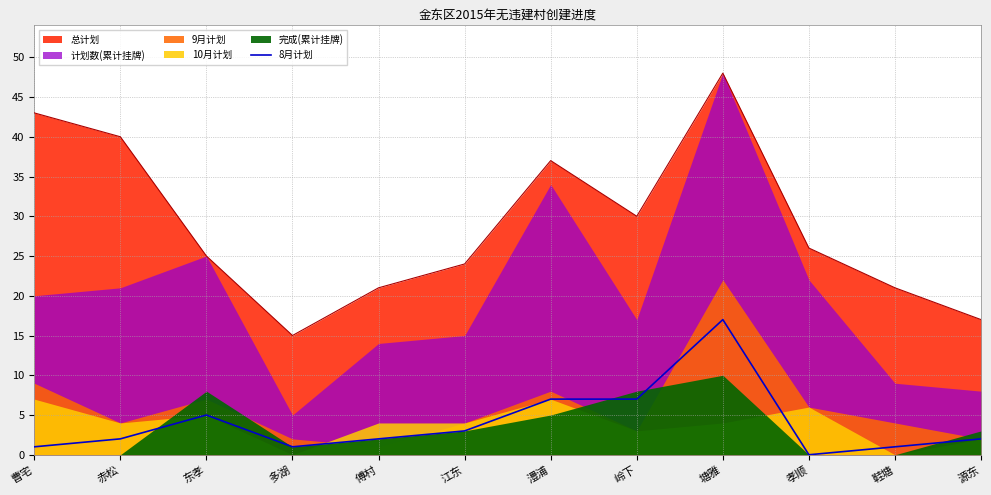

True or false: the data shows 1 at 源东.

False